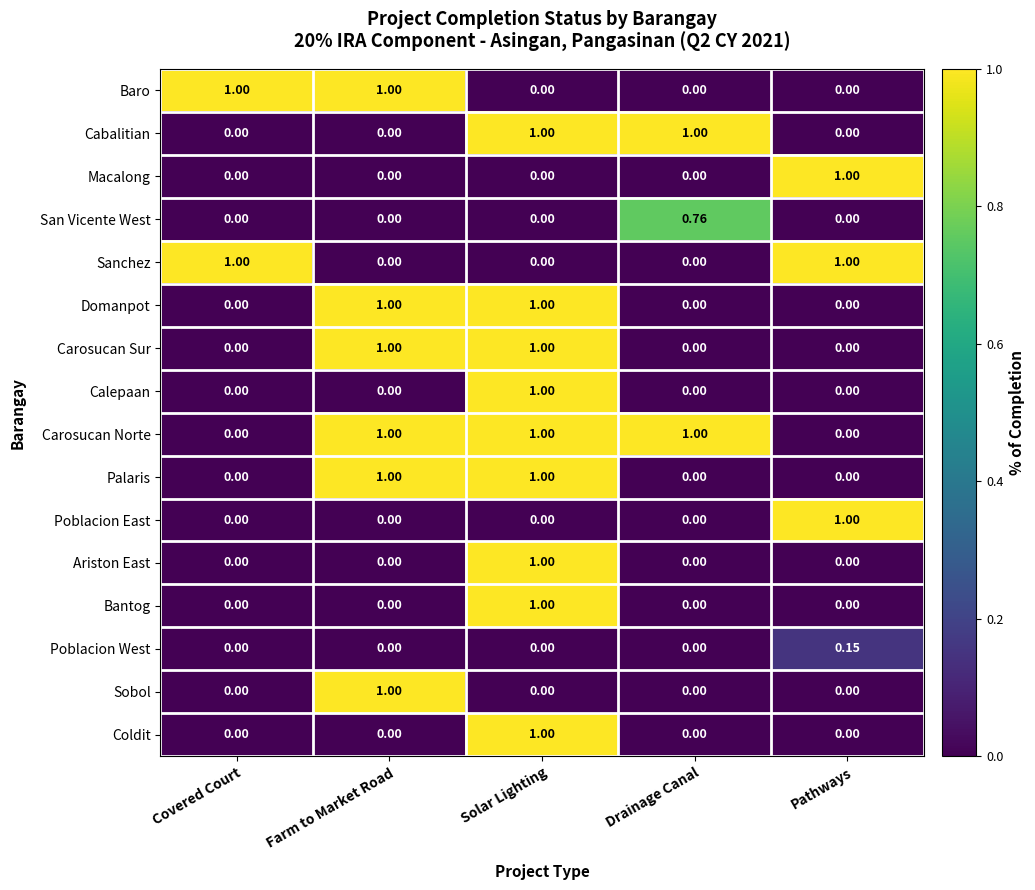

What is the spread (max minus min) of values at Pathways?

1.0